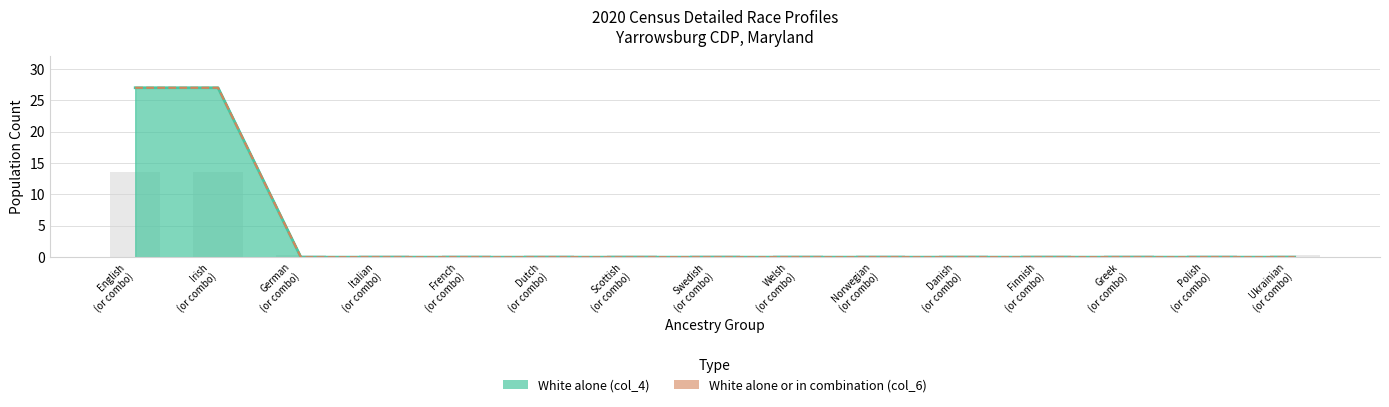

True or false: White alone or in combination (col_6) has a value of 0 at Finnish (or combo).

True